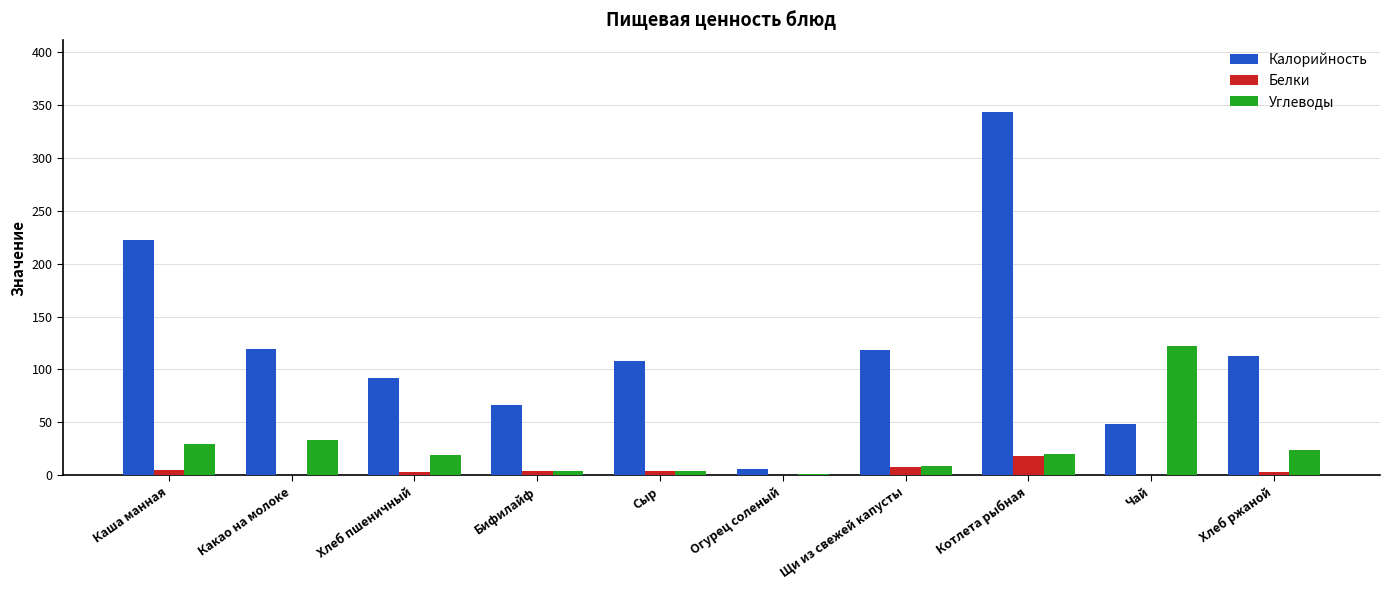

How many series are shown in this chart?

3